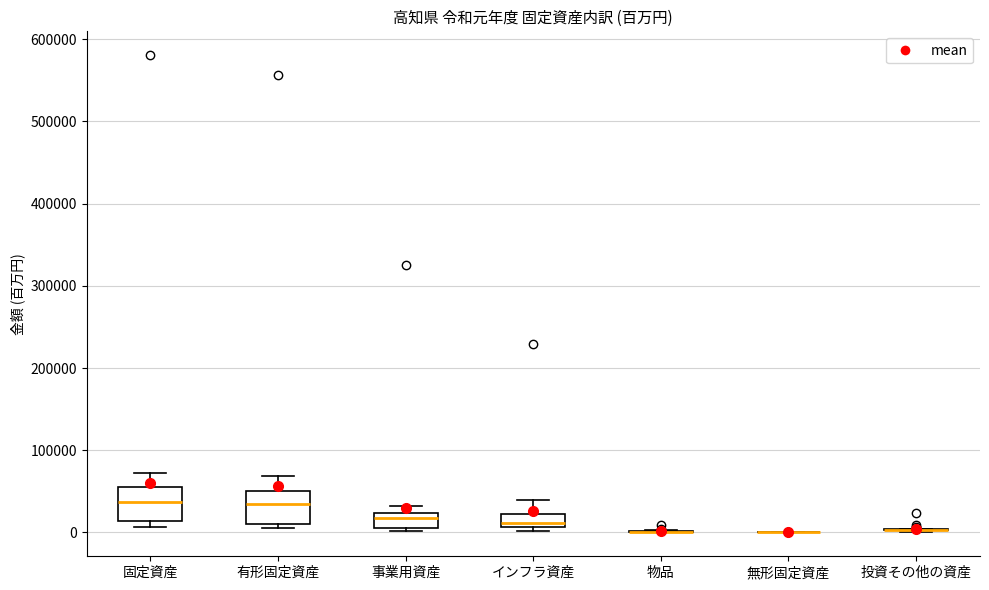

Reading left to right, read every box against the y-axis: the position of its median line, the range the box covers, and the ends of its whiskers. The values are not printed on the chart, so give them approximately, as read against the axis.

固定資産: median 40000, box 10000 to 60000, whiskers 10000 (just below the box's lower edge) to 70000
有形固定資産: median 30000, box 10000 to 50000, whiskers 10000 (just below the box's lower edge) to 70000
事業用資産: median 20000 (just below the box's upper edge), box 10000 to 20000, whiskers 0 to 30000
インフラ資産: median 10000 (just above the box's lower edge), box 10000 to 20000, whiskers 0 to 40000
物品: box collapsed to a line at 0, whiskers 0 to 0
無形固定資産: box collapsed to a line at 0, whiskers 0 to 0
投資その他の資産: box collapsed to a line at 0, whiskers 0 to 0